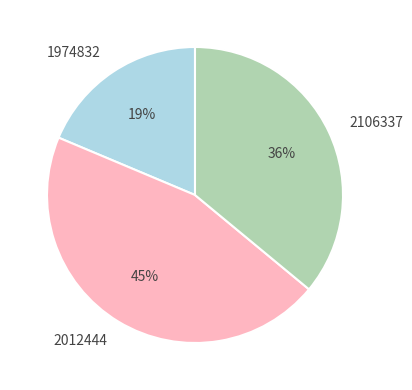

Is it true that 1974832 is 12% of the pie?

False